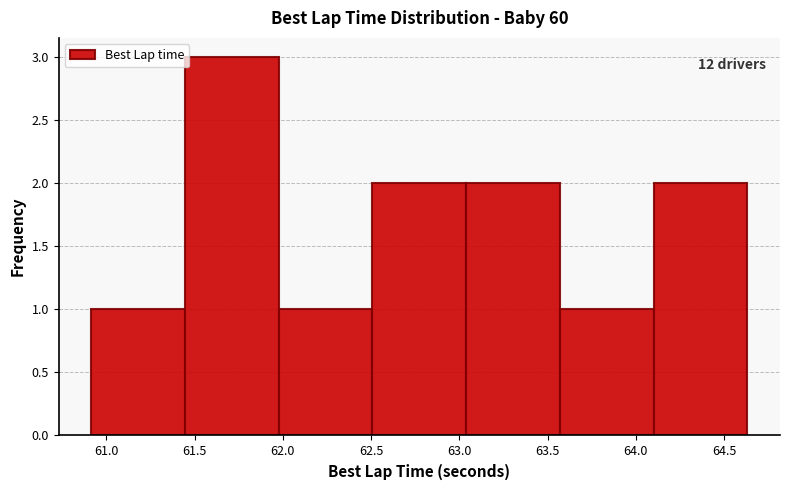

Over which range of the x-axis is the bar tallest?

61.45 to 62.00